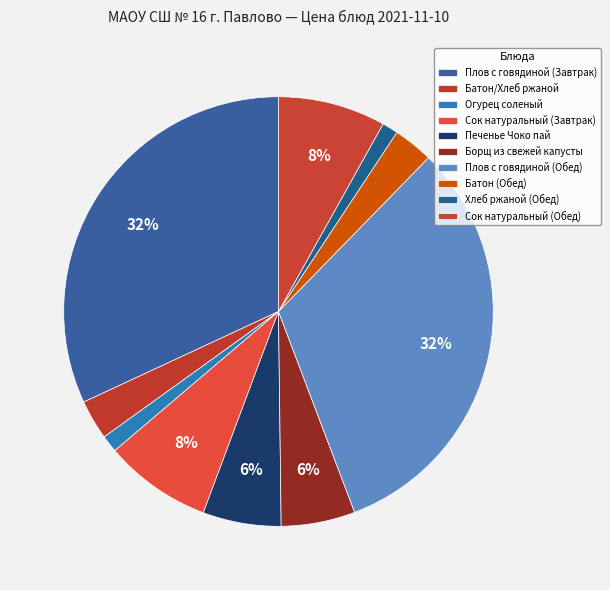

Count the number of slices in the pie.

10